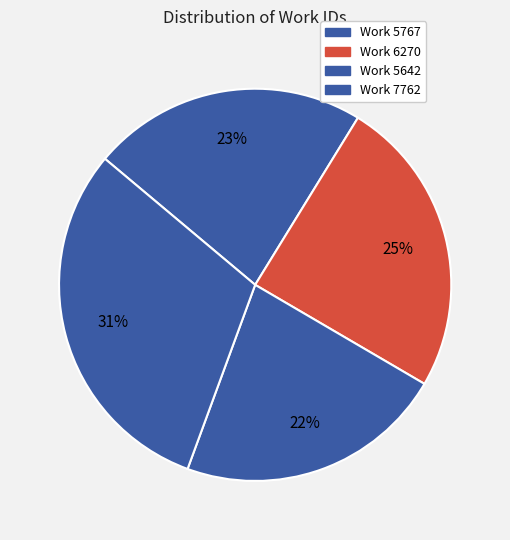

Is there a majority slice in this chart?

No